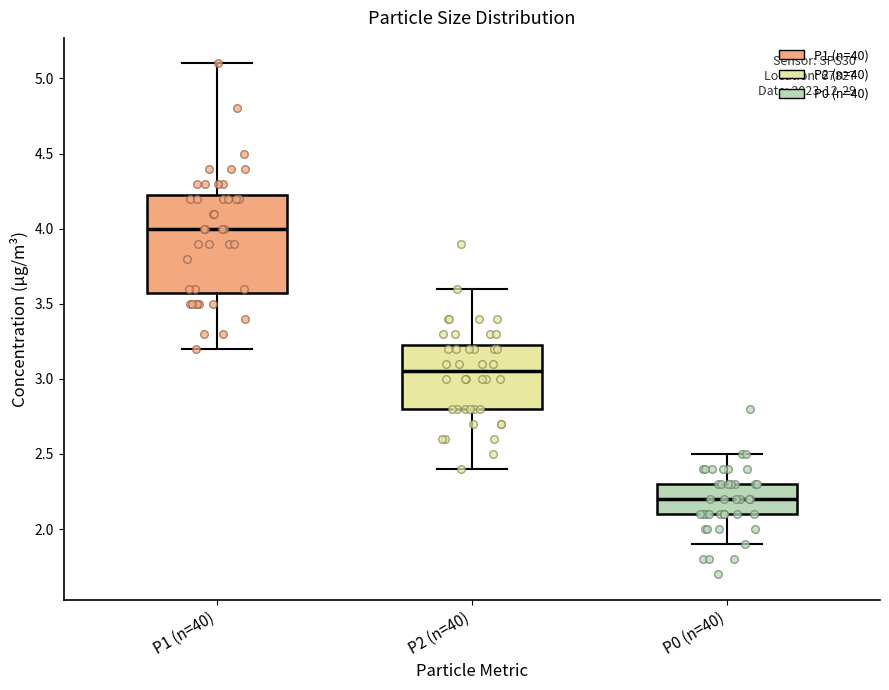

Where does the upper whisker of the box for P1 (n=40) end on the y-axis? The values are not printed on the chart, so give them approximately, as read against the axis.

5.10